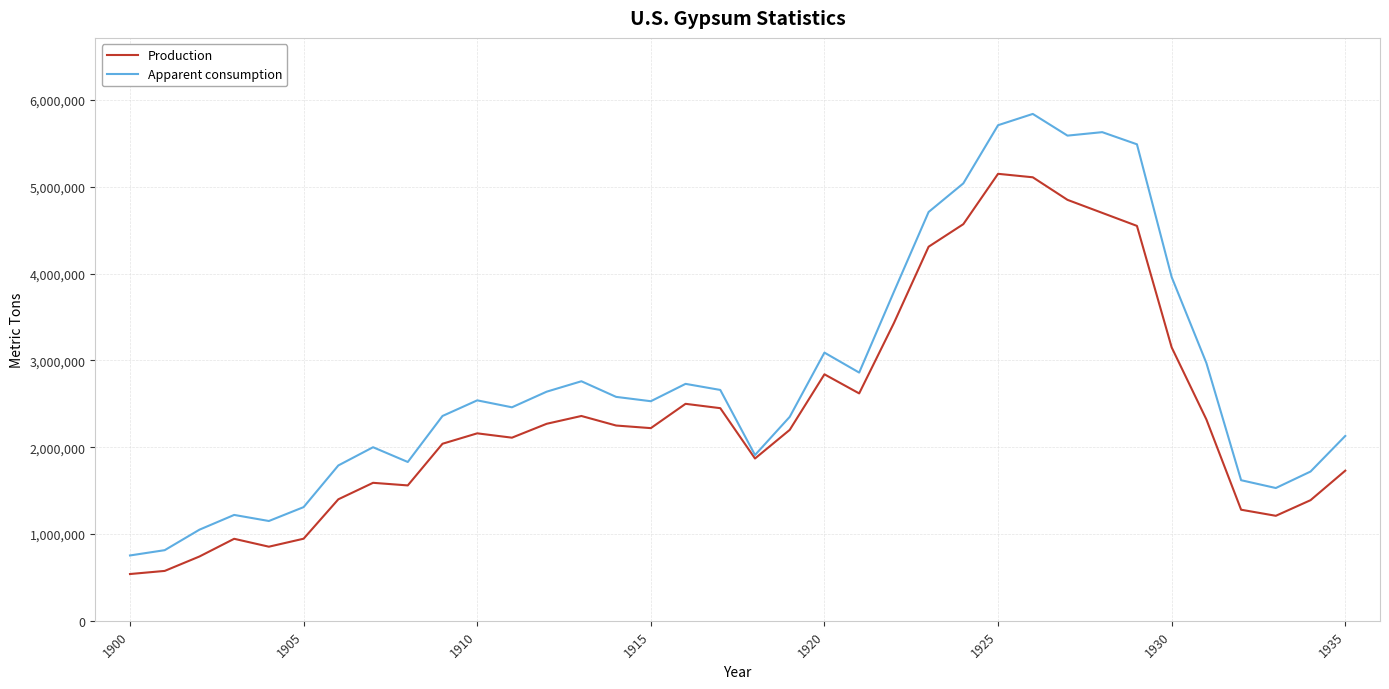

Which series has the largest range (max minus min)?

Apparent consumption